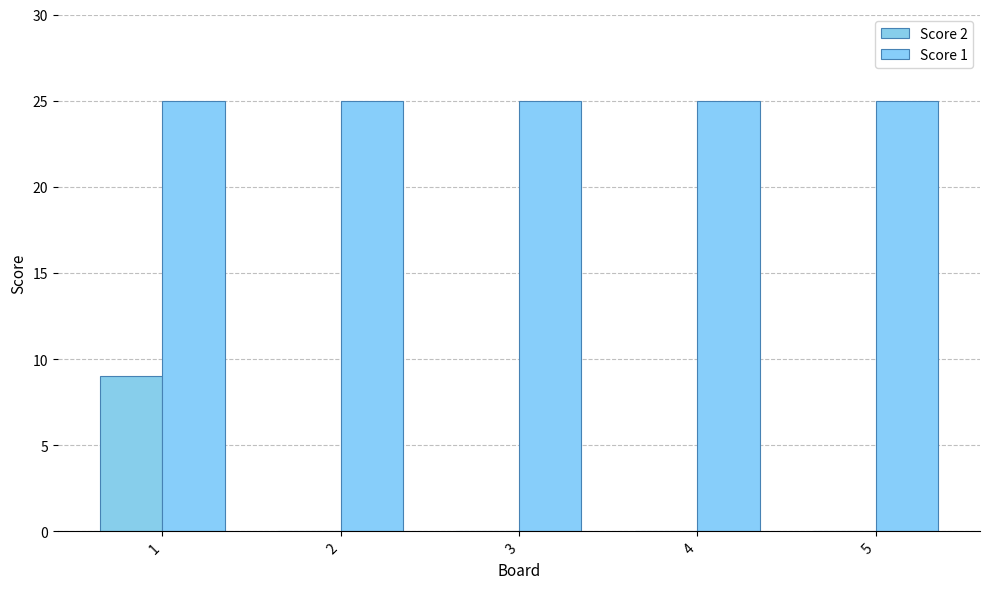

Count the number of categories in the chart.

5